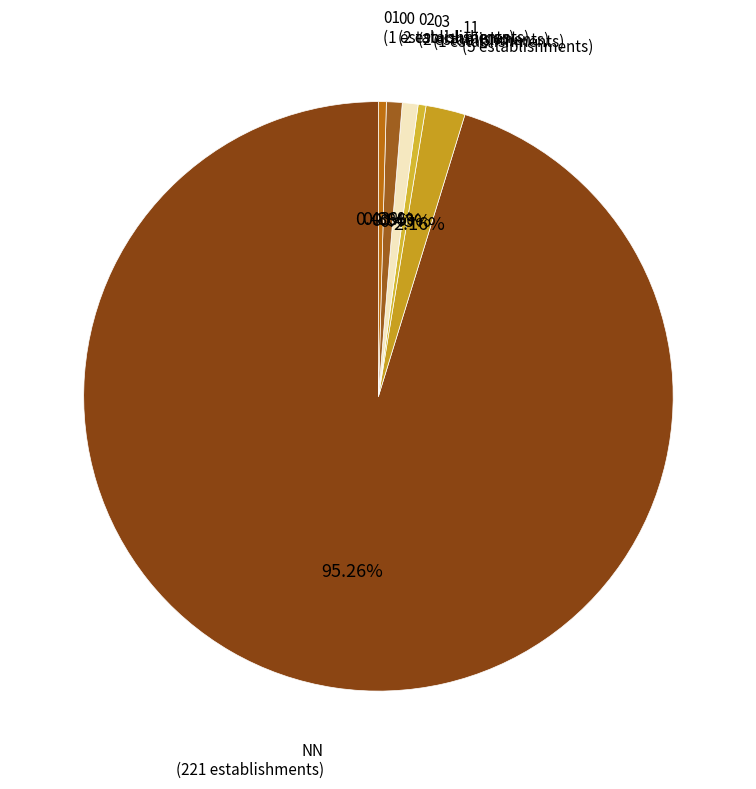

Does 02 represent more than half of the total?

No